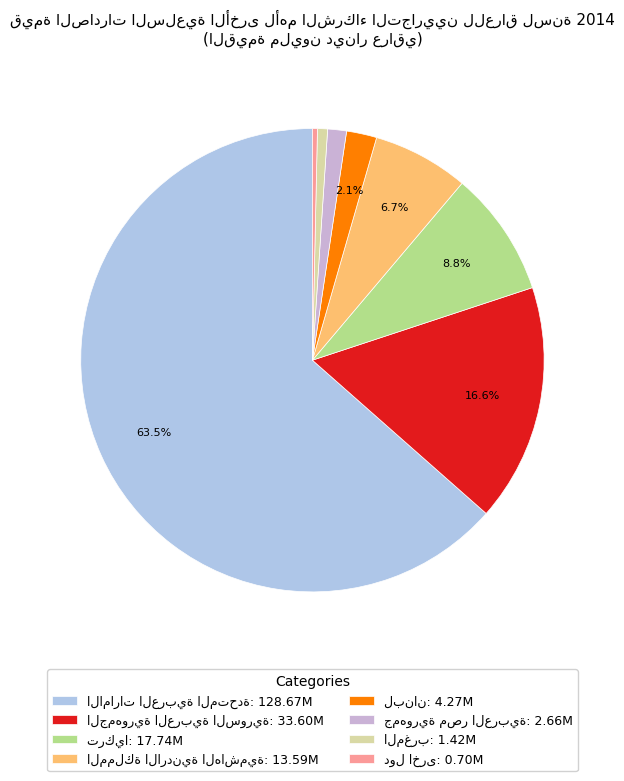

Count the number of slices in the pie.

8